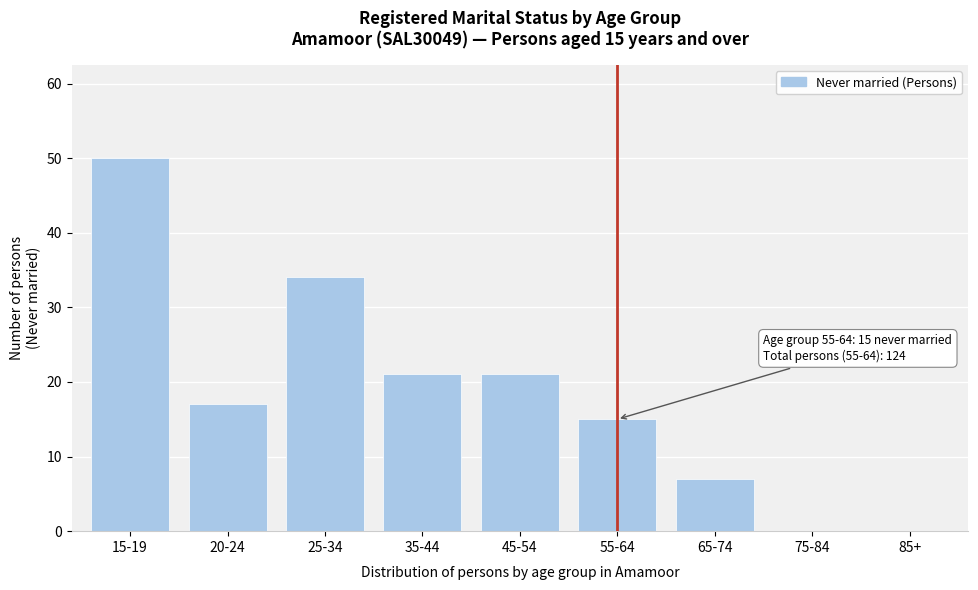

Reading right to left, transcribe all the data shown in this chart.

85+=0	75-84=0	65-74=7	55-64=15	45-54=21	35-44=21	25-34=34	20-24=17	15-19=50